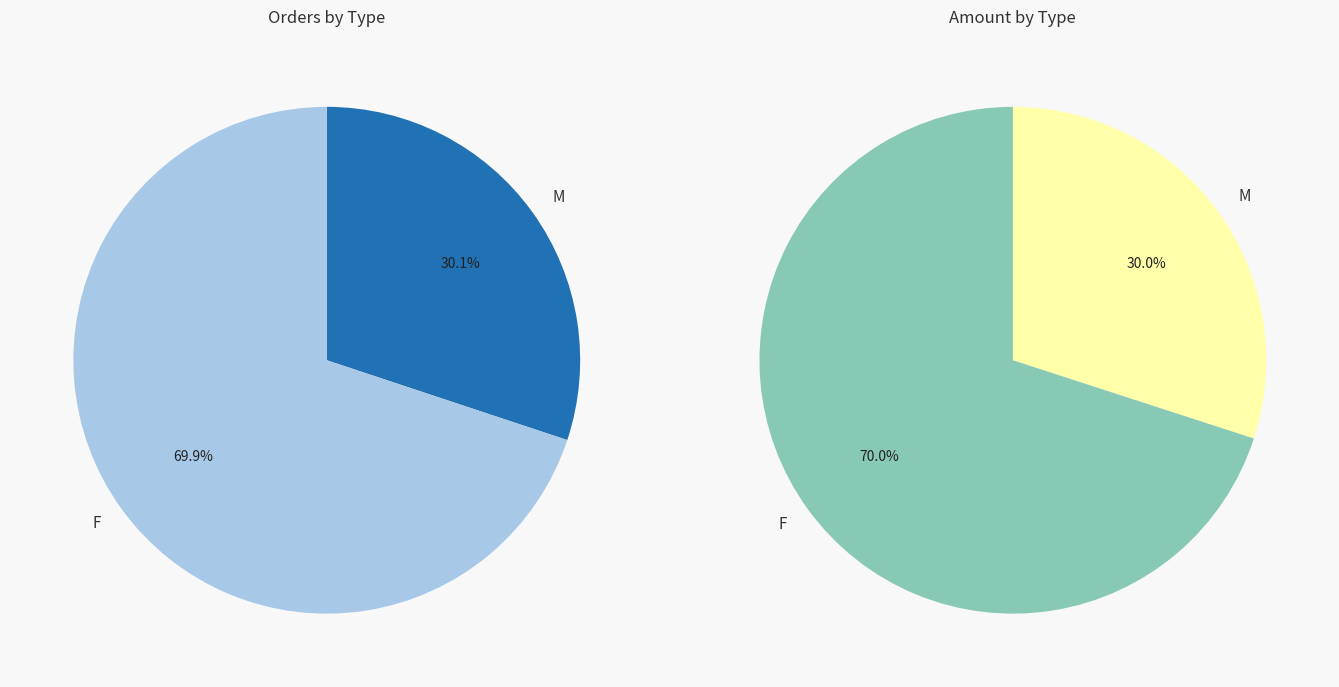

The 16 slice represents 1% of the pie. True or false?

False